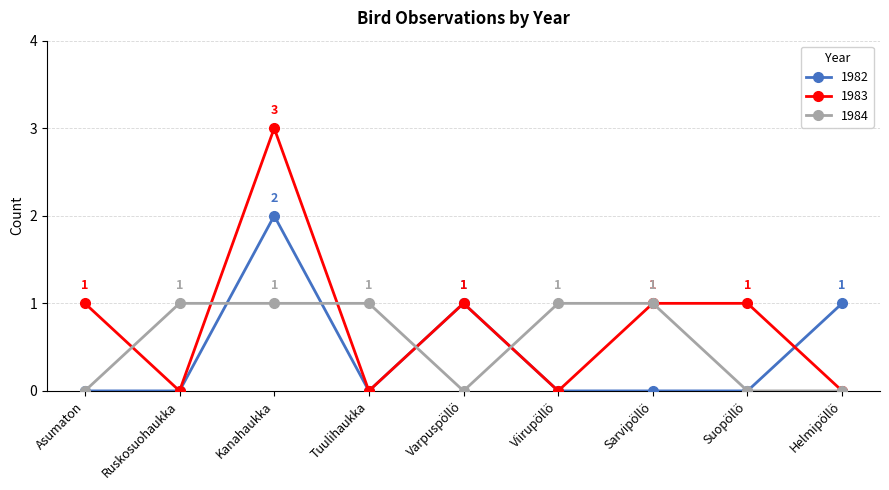

Which series has the largest range (max minus min)?

1983